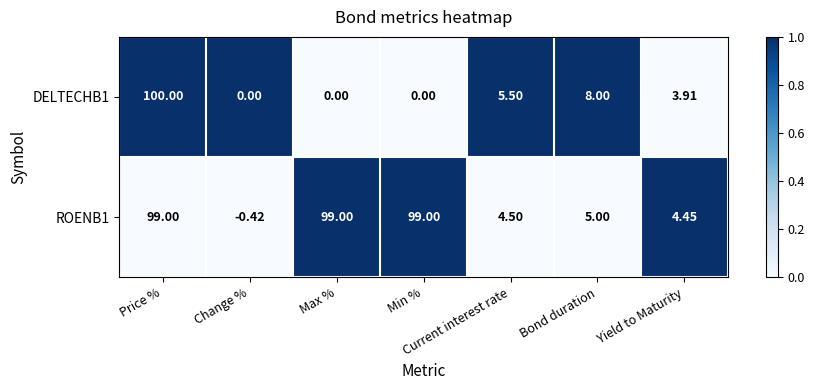

Which series has the widest spread of values?

DELTECHB1